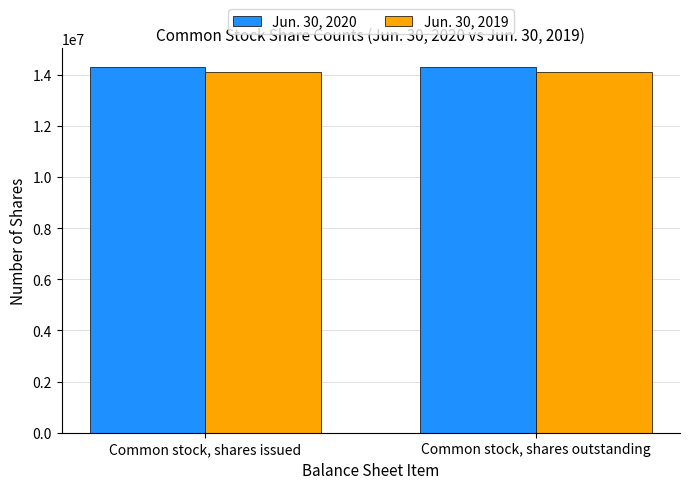

What is the average value of the Jun. 30, 2019 series?

14114000